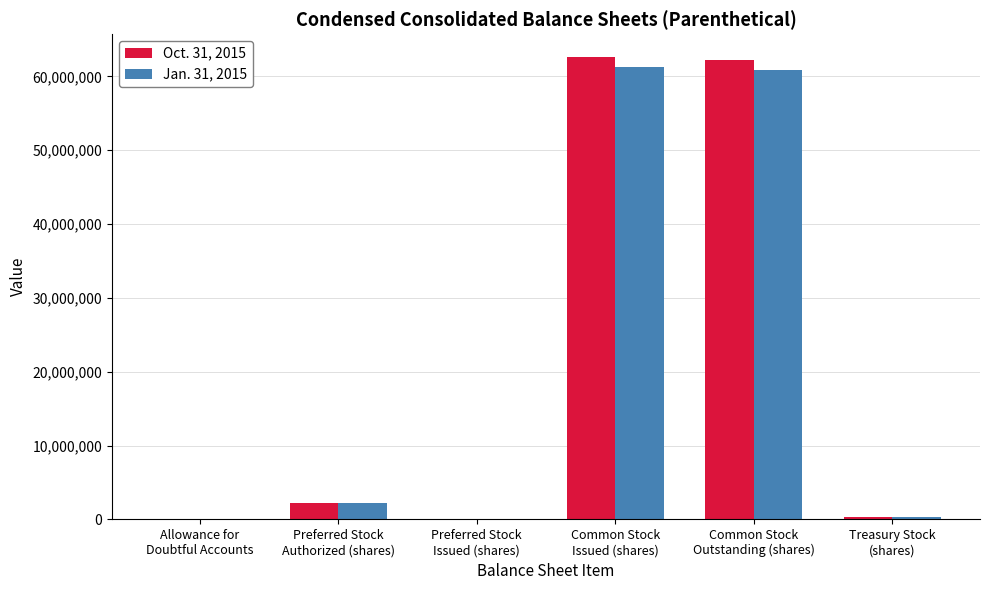

Where is Oct. 31, 2015 nearest to the value 31300500?

Preferred Stock
Authorized (shares)